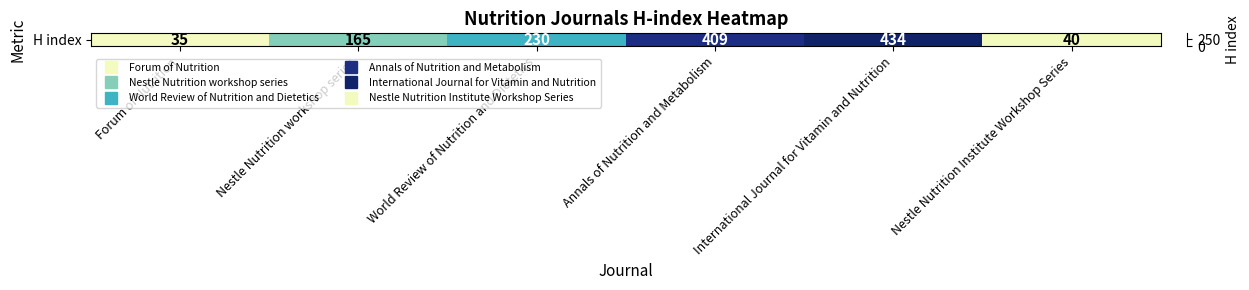

What is the ratio of the value at World Review of Nutrition and Dietetics to the value at Nestle Nutrition Institute Workshop Series?

5.8